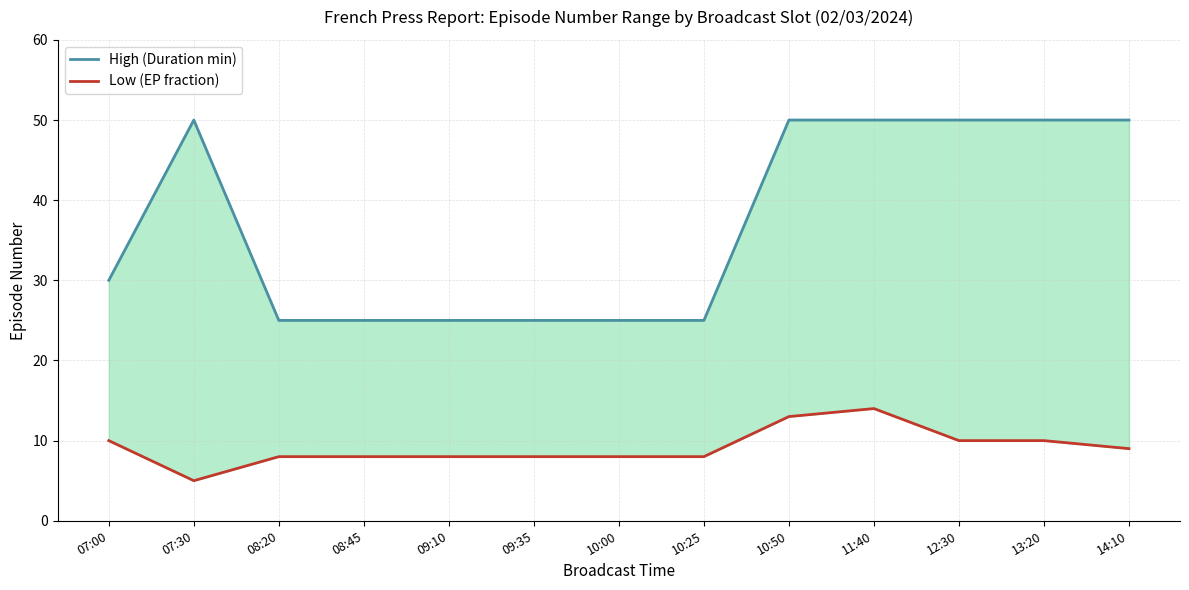

What are all the series names shown in the legend?

High (Duration min), Low (EP fraction)